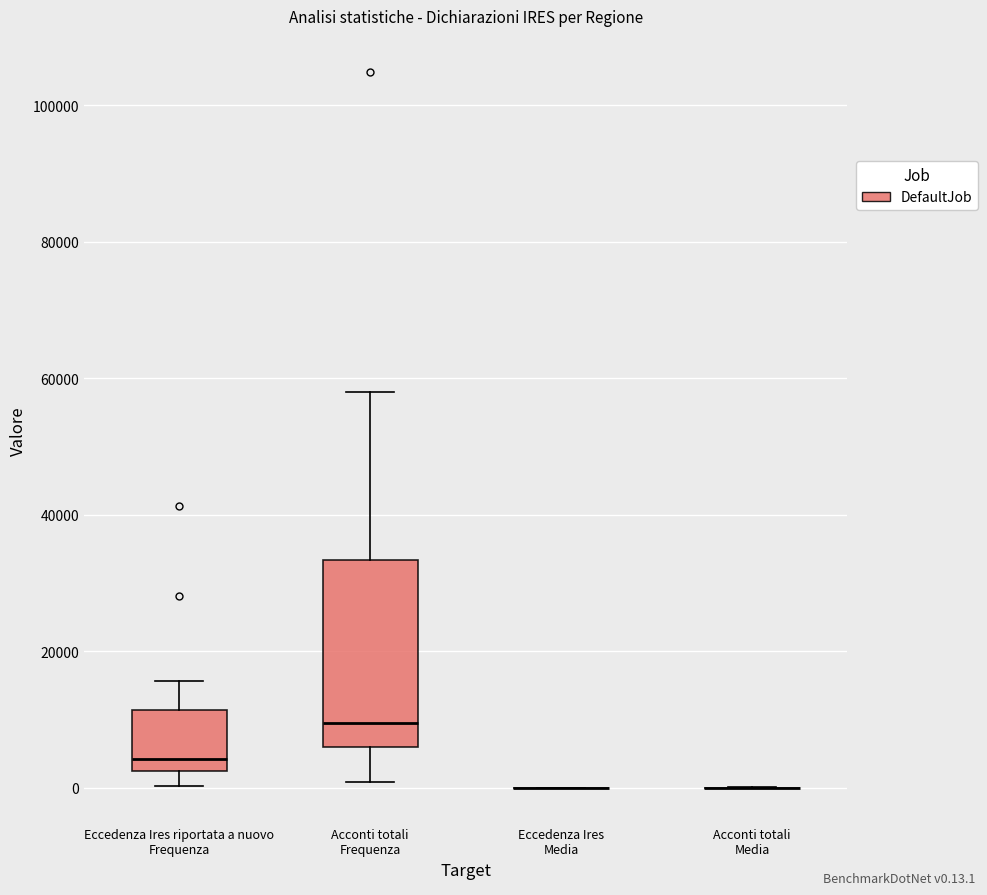

Reading left to right, transcribe this box plot: for each box, give where its median line is, the range the box spans, and where its two whiskers end, as read against the y-axis. The values are not printed on the chart, so give them approximately, as read against the axis.

Eccedenza Ires riportata a nuovo Frequenza: median 4000, box 2000 to 12000, whiskers 0 to 16000
Acconti totali Frequenza: median 10000, box 6000 to 34000, whiskers 0 to 58000
Eccedenza Ires Media: box collapsed to a line at 0, whiskers 0 to 0
Acconti totali Media: box collapsed to a line at 0, whiskers 0 to 0